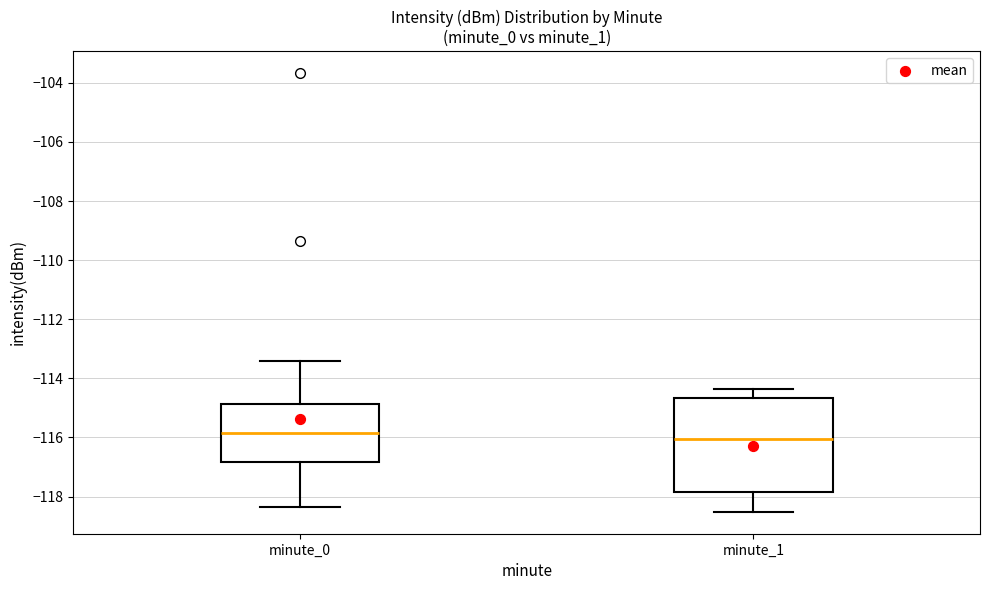

Reading left to right, transcribe this box plot: for each box, give where its median line is, the range the box spans, and where its two whiskers end, as read against the y-axis. The values are not printed on the chart, so give them approximately, as read against the axis.

minute_0: median -115.8, box -116.8 to -114.8, whiskers -118.4 to -113.4
minute_1: median -116.0, box -117.8 to -114.6, whiskers -118.6 to -114.4